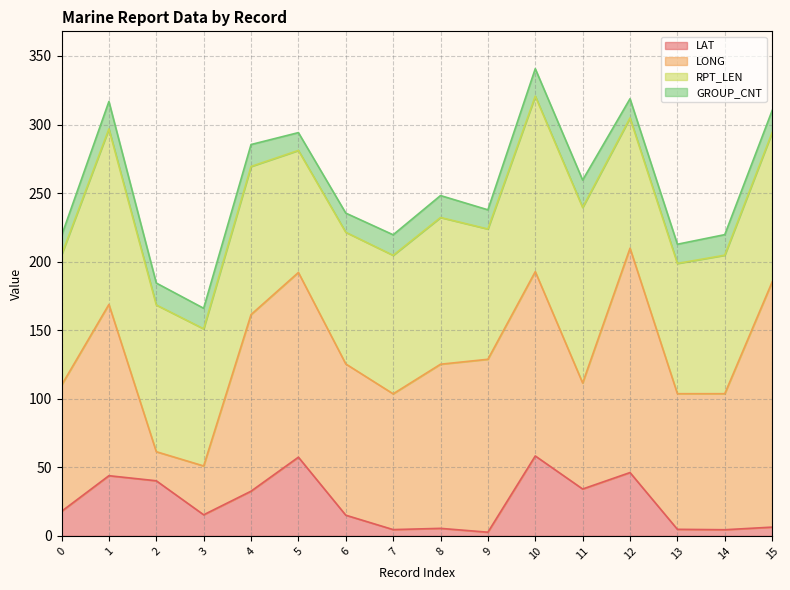

Reading right to left, extract all data points from this chart.

LAT: 15=6.4	14=4.5	13=4.8	12=46.2	11=34.2	10=58.3	9=2.7	8=5.5	7=4.6	6=15.1	5=57.4	4=32.6	3=15.4	2=40.2	1=43.9	0=17.9
LONG: 15=178.8	14=99.2	13=98.9	12=163.6	11=77.3	10=134.4	9=126.1	8=119.7	7=99.0	6=110.3	5=134.7	4=128.8	3=35.6	2=21.2	1=124.9	0=92.0
RPT_LEN: 15=109.0	14=101.0	13=95.0	12=95.0	11=128.0	10=128.0	9=95.0	8=107.0	7=101.0	6=96.0	5=89.0	4=108.0	3=100.0	2=107.0	1=128.0	0=95.0
GROUP_CNT: 15=16.0	14=15.0	13=14.0	12=14.0	11=20.0	10=20.0	9=14.0	8=16.0	7=15.0	6=14.0	5=13.0	4=16.0	3=15.0	2=16.0	1=20.0	0=14.0